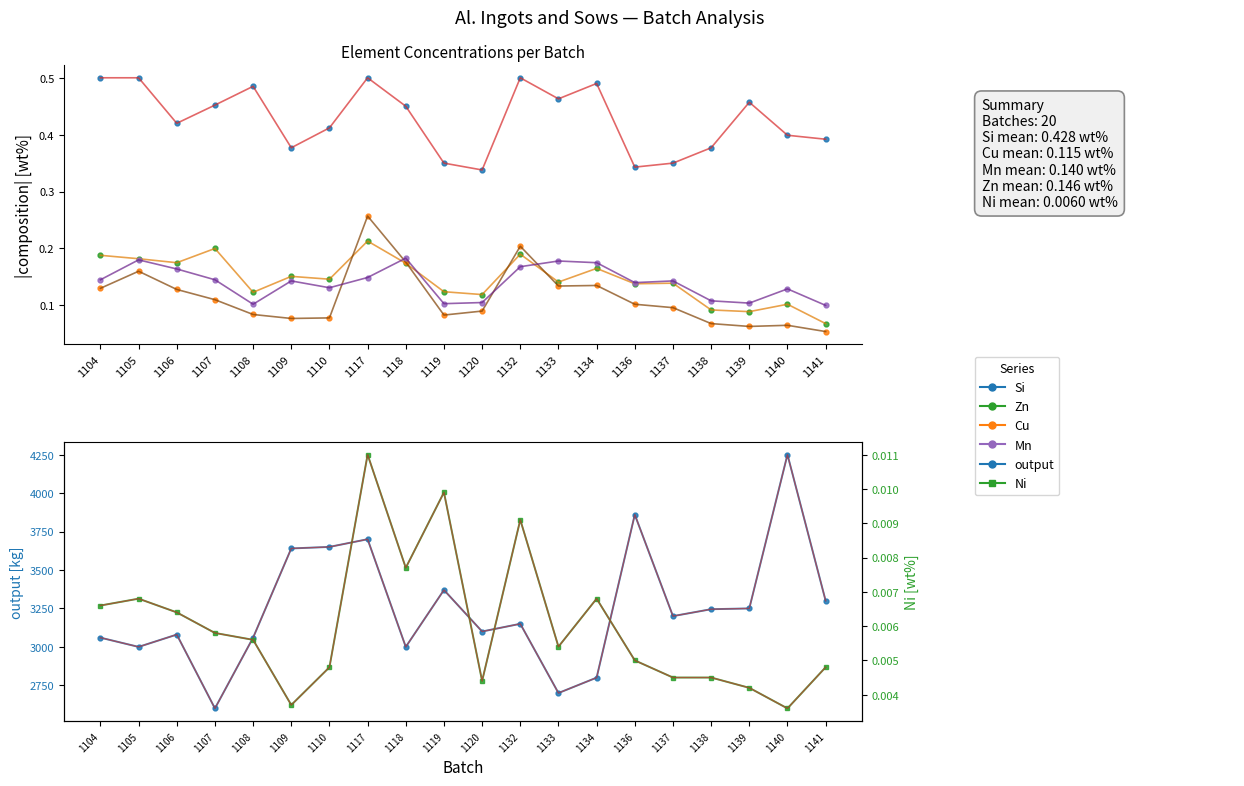

True or false: Si has more than 1 interior local peaks.

True